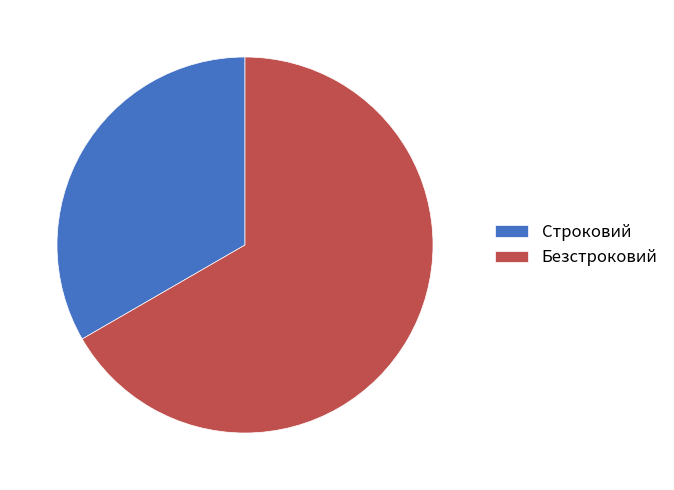

Rank the categories by value from lowest to highest.

Строковий, Безстроковий